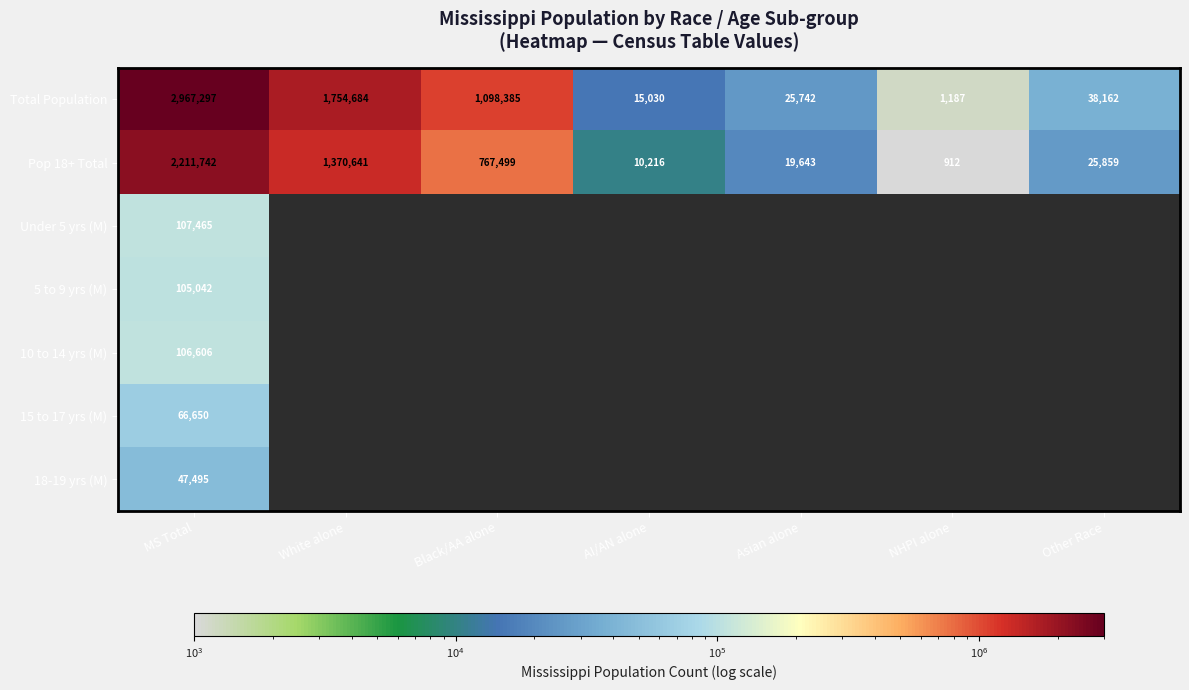

List the labels in order of Total Population value, largest first.

MS Total, White alone, Black/AA alone, Other Race, Asian alone, AI/AN alone, NHPI alone